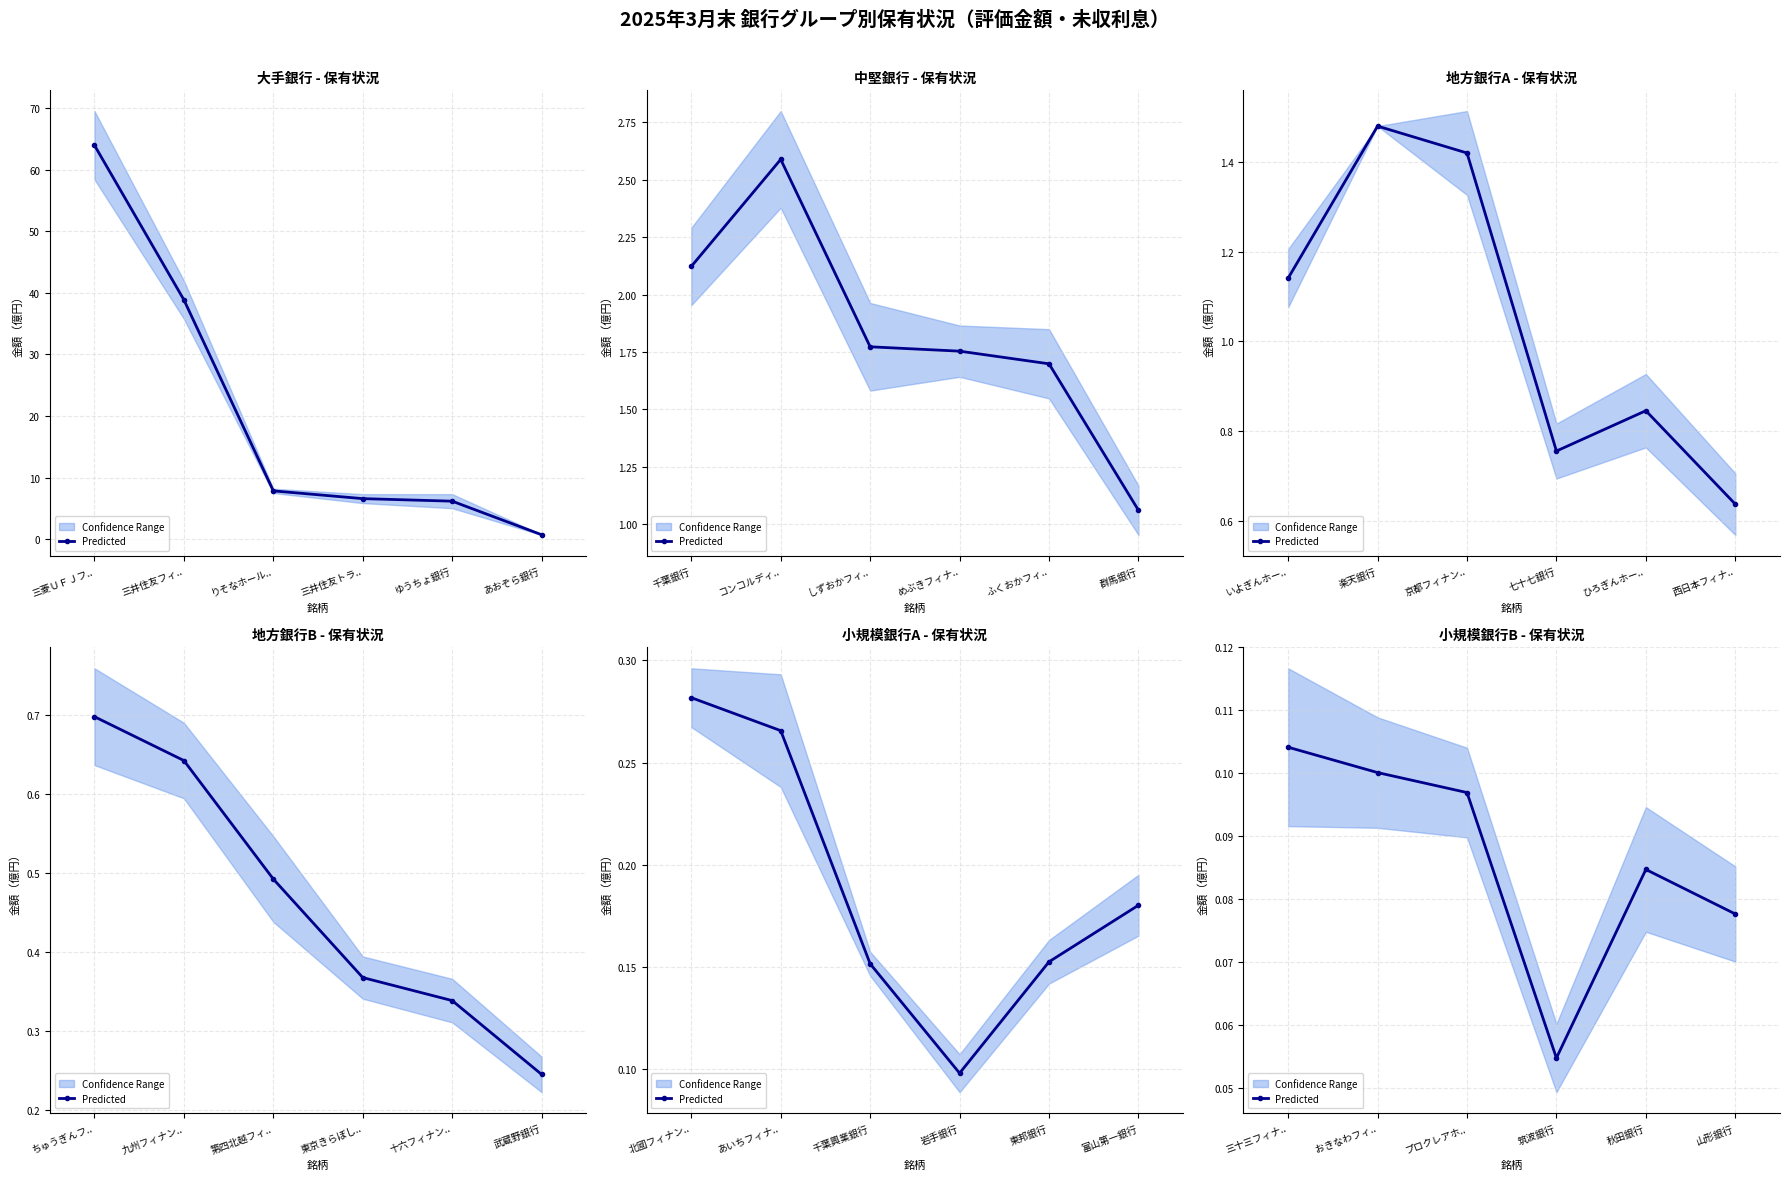

Which has a higher value, 秋田銀行 or 山形銀行?

秋田銀行